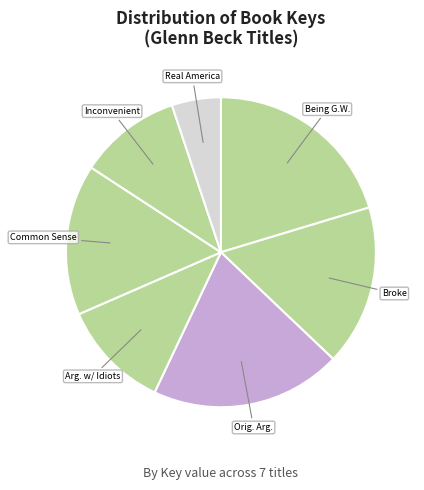

Is the sum of Being G.W. and Real America greater than half?

No